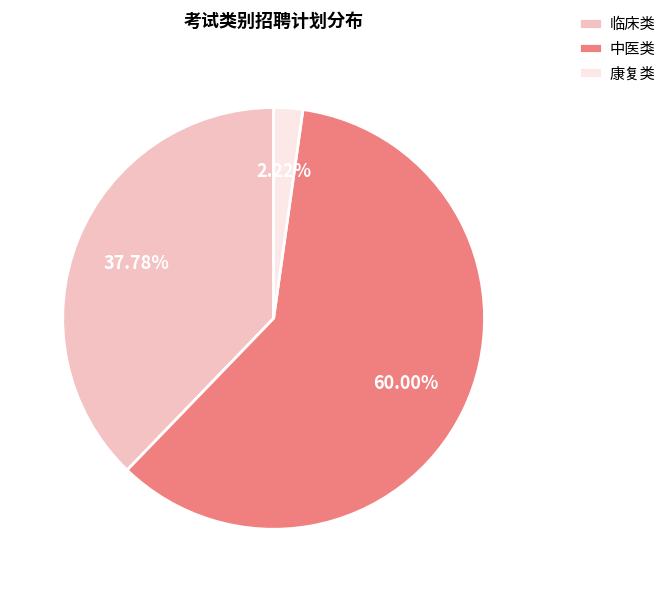

Which slice is the smallest?

康复类